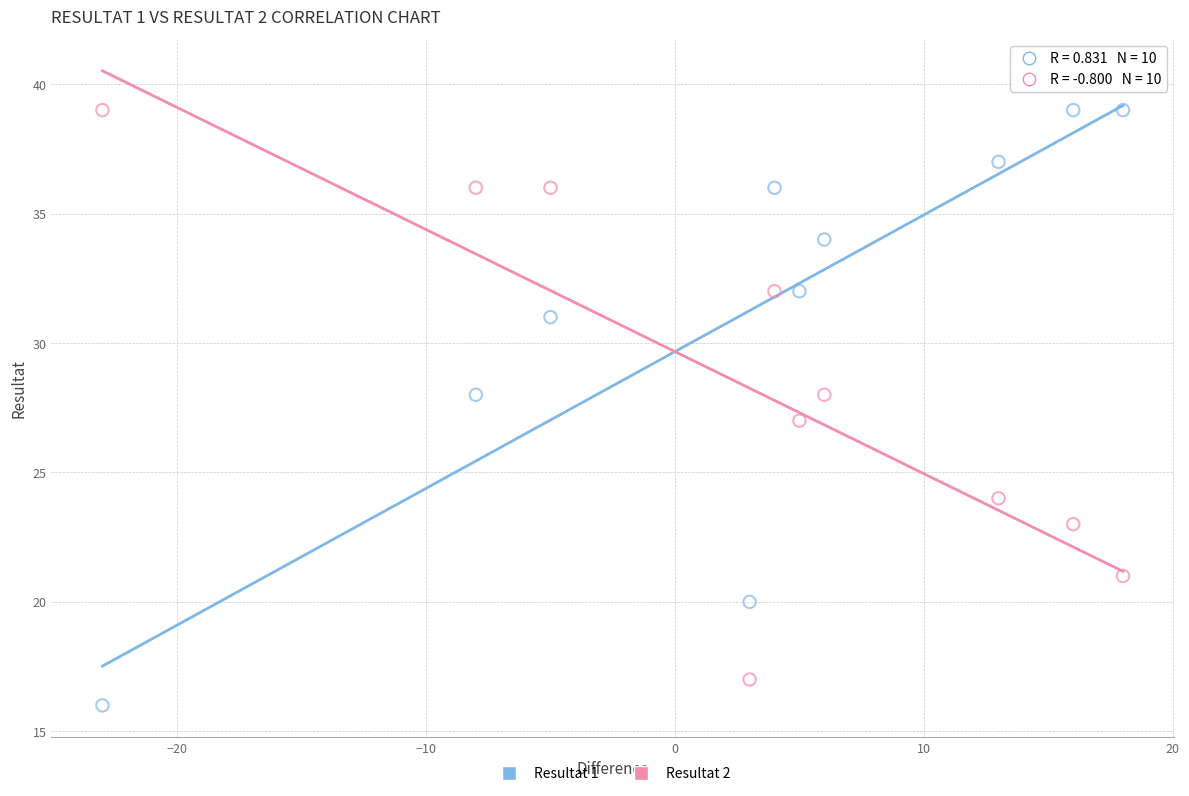

What is the X range (max minus min) for the scatter plot?

41